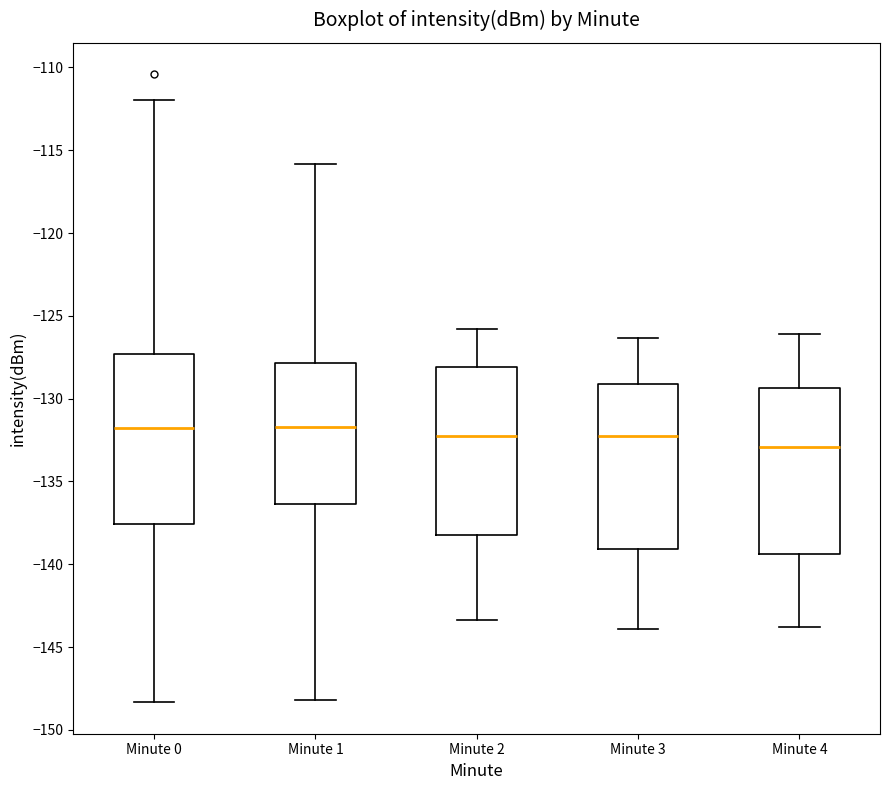

Reading left to right, read every box against the y-axis: the position of its median line, the range the box covers, and the ends of its whiskers. The values are not printed on the chart, so give them approximately, as read against the axis.

Minute 0: median -132.0, box -137.5 to -127.5, whiskers -148.5 to -112.0
Minute 1: median -131.5, box -136.5 to -128.0, whiskers -148.0 to -116.0
Minute 2: median -132.0, box -138.0 to -128.0, whiskers -143.5 to -126.0
Minute 3: median -132.0, box -139.0 to -129.0, whiskers -144.0 to -126.5
Minute 4: median -133.0, box -139.5 to -129.5, whiskers -144.0 to -126.0